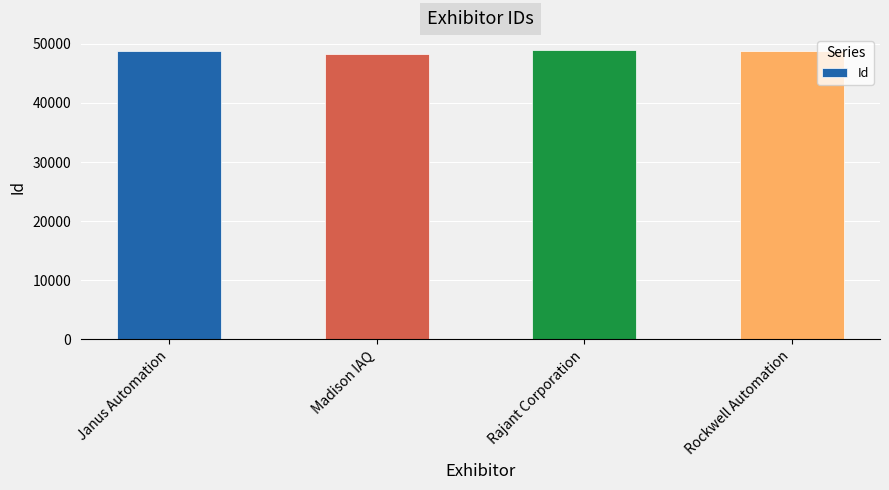

At which category does the chart reach its minimum across all series?

Madison IAQ